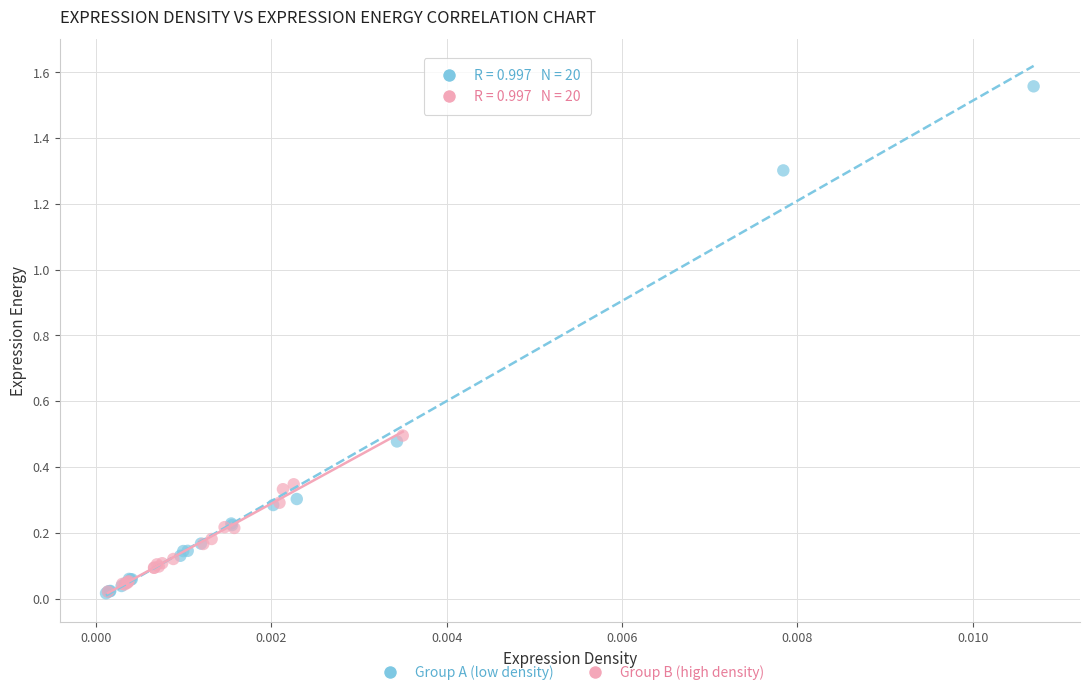

Which series contains the highest Y value?

Group A (low density)